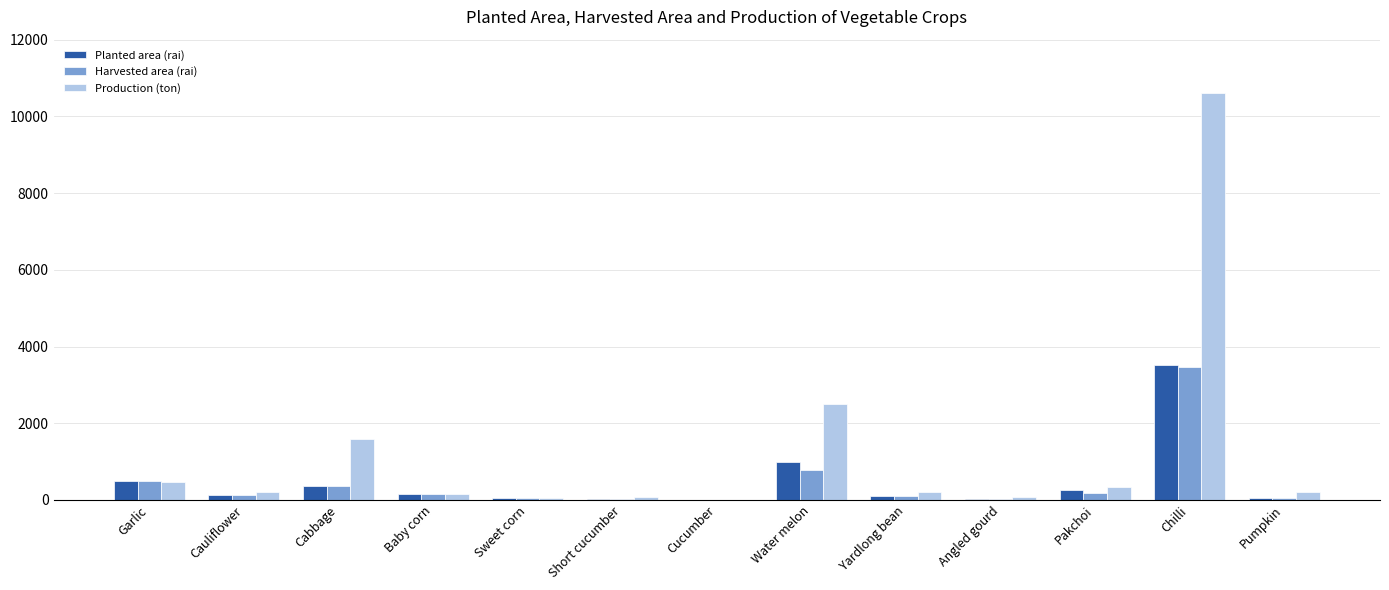

How many groups of bars are there?

13